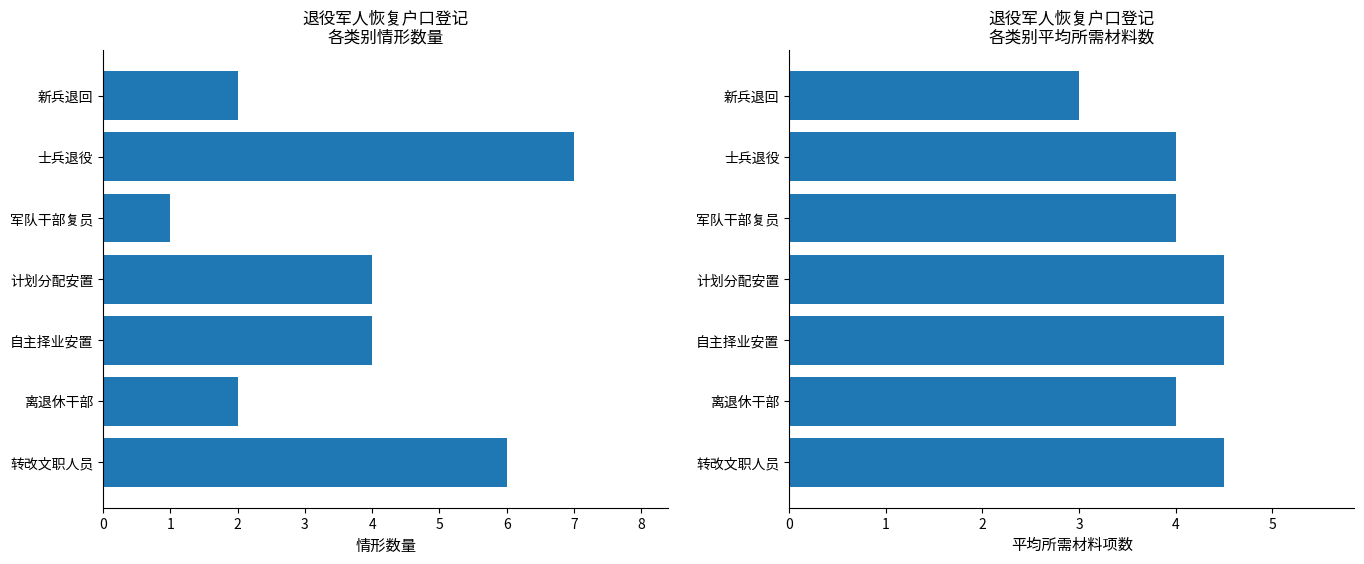

How many groups of bars are there?

7